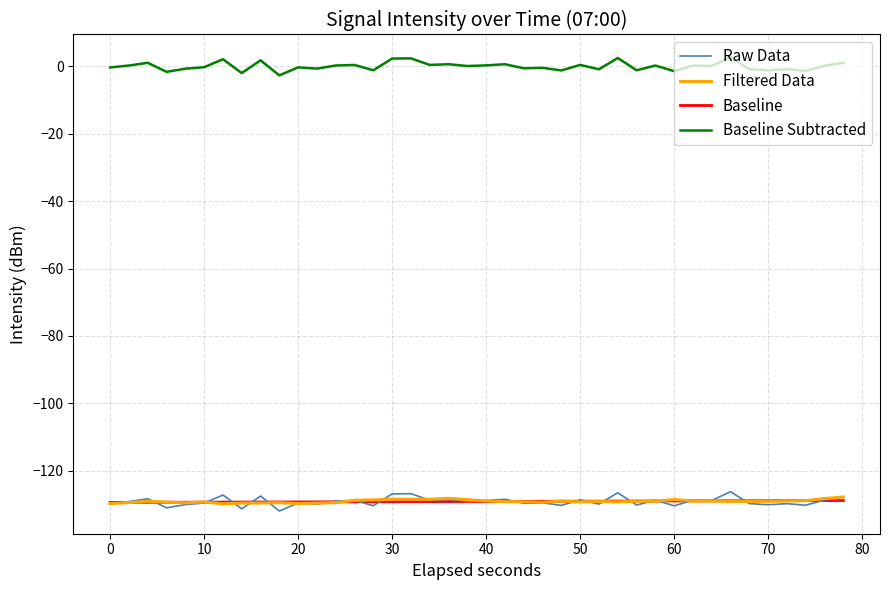

Which series has the largest total across all categories?

Baseline Subtracted